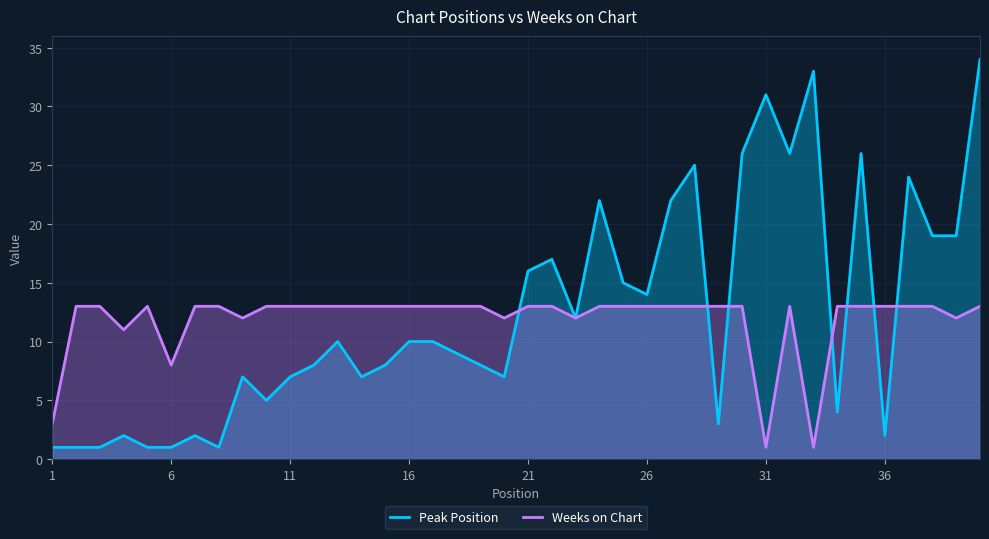

What is the greatest value displayed?

34